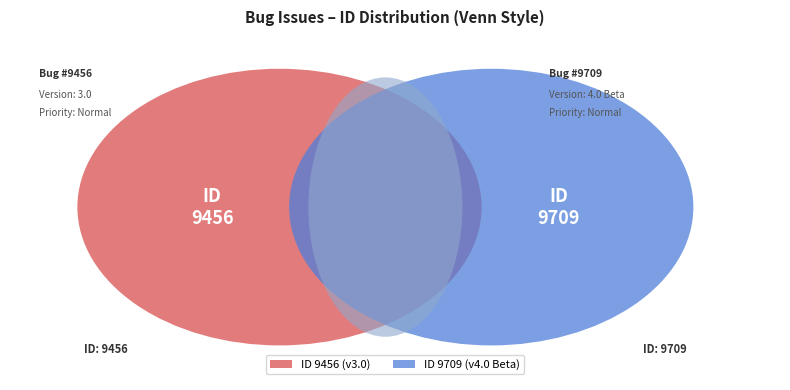

Is 9456 the majority of the pie?

No